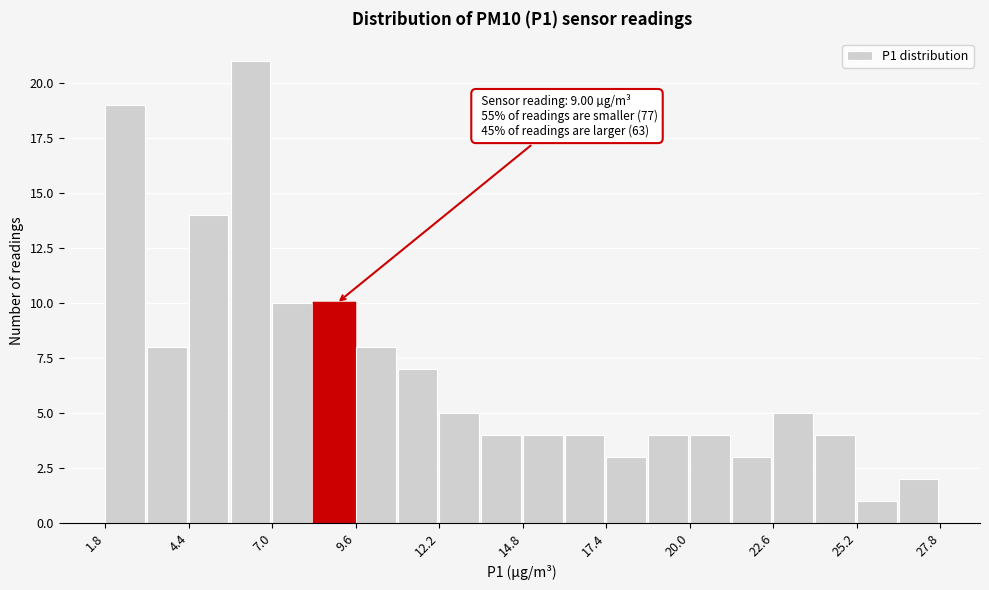

Read against the x-axis, roughly where is the centre of the tallest bar?

6.5